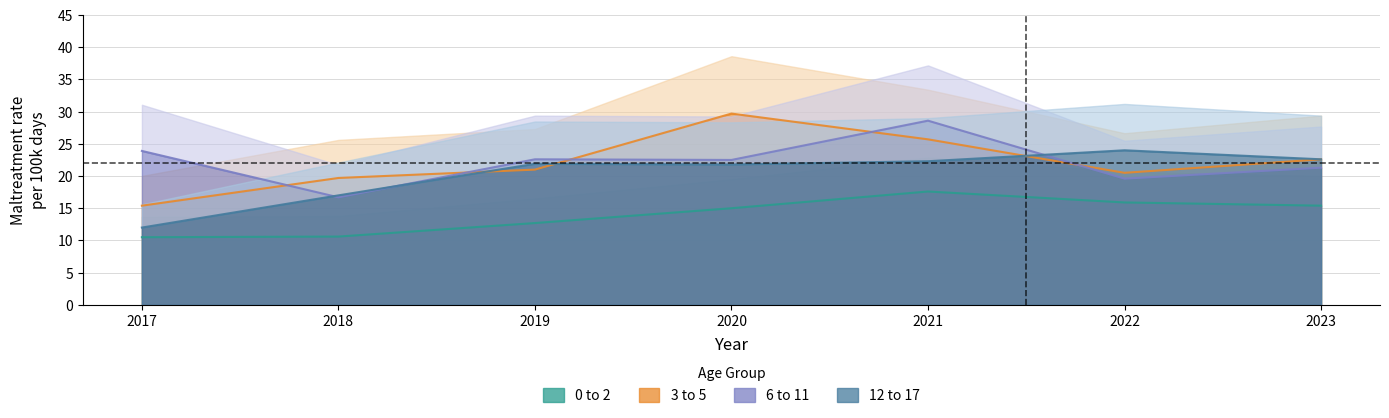

What is the sum of the 12 to 17 values at 2021 and 2019?

44.2